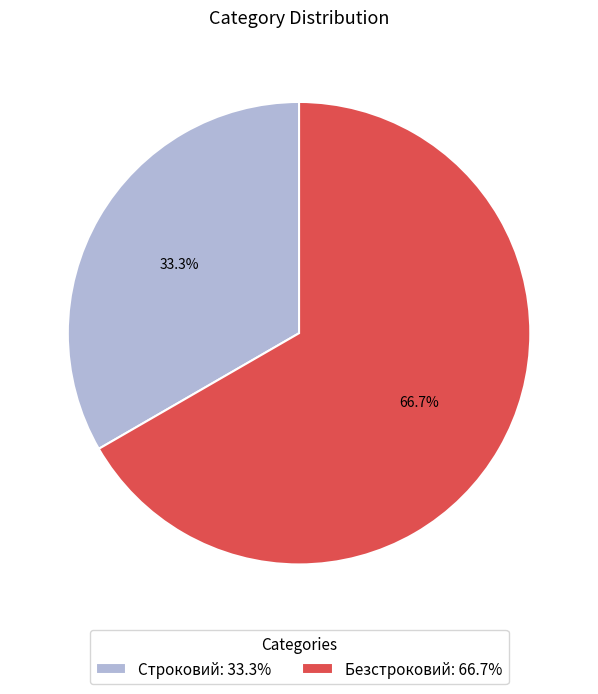

What is the smallest slice in the pie chart?

Строковий